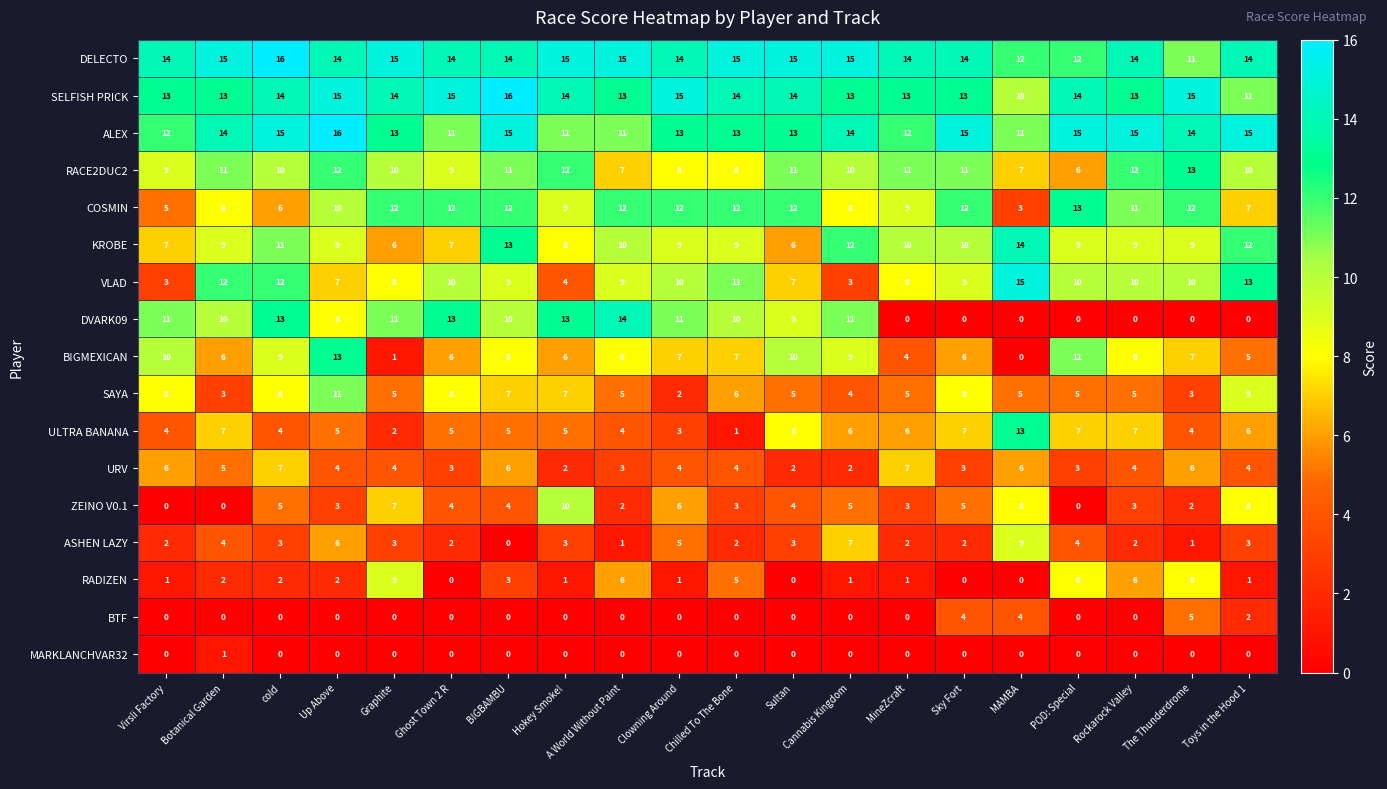

What is the difference between the highest and lowest values at Ghost Town 2 R?

15